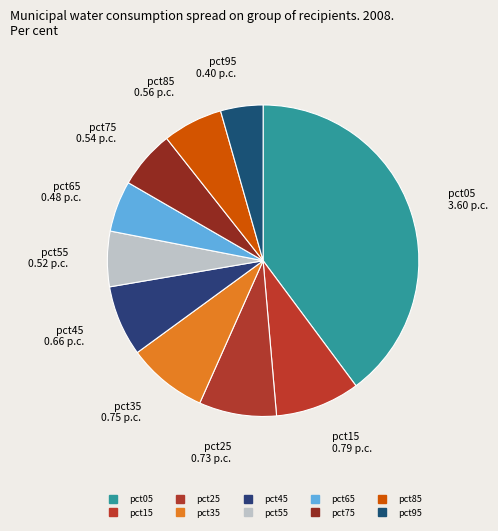

To the nearest percent, what is the average slice percentage?

10%